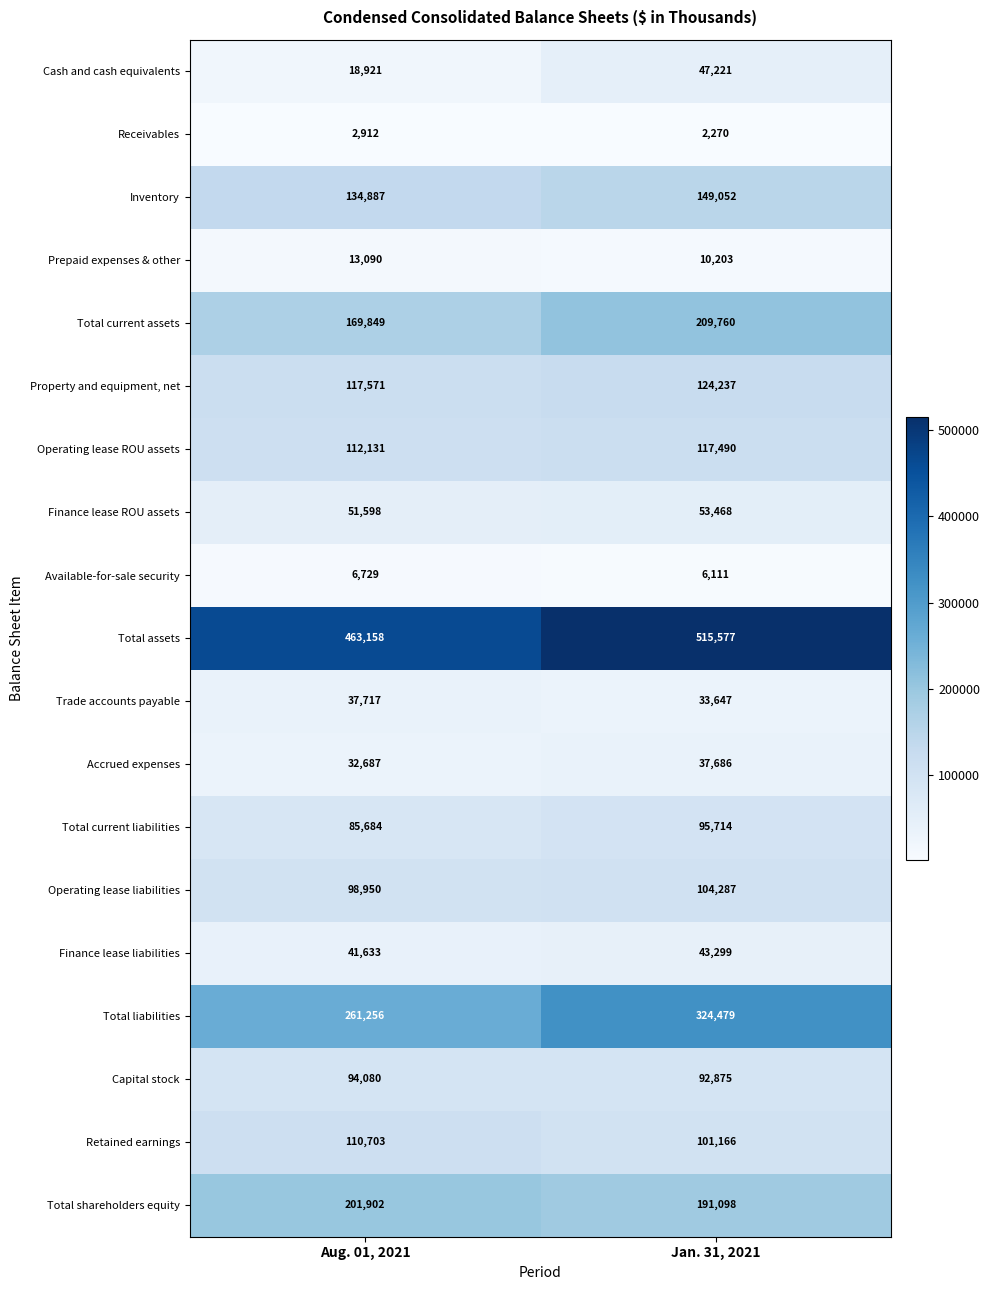

At which label does Total current liabilities reach its minimum?

Aug. 01, 2021